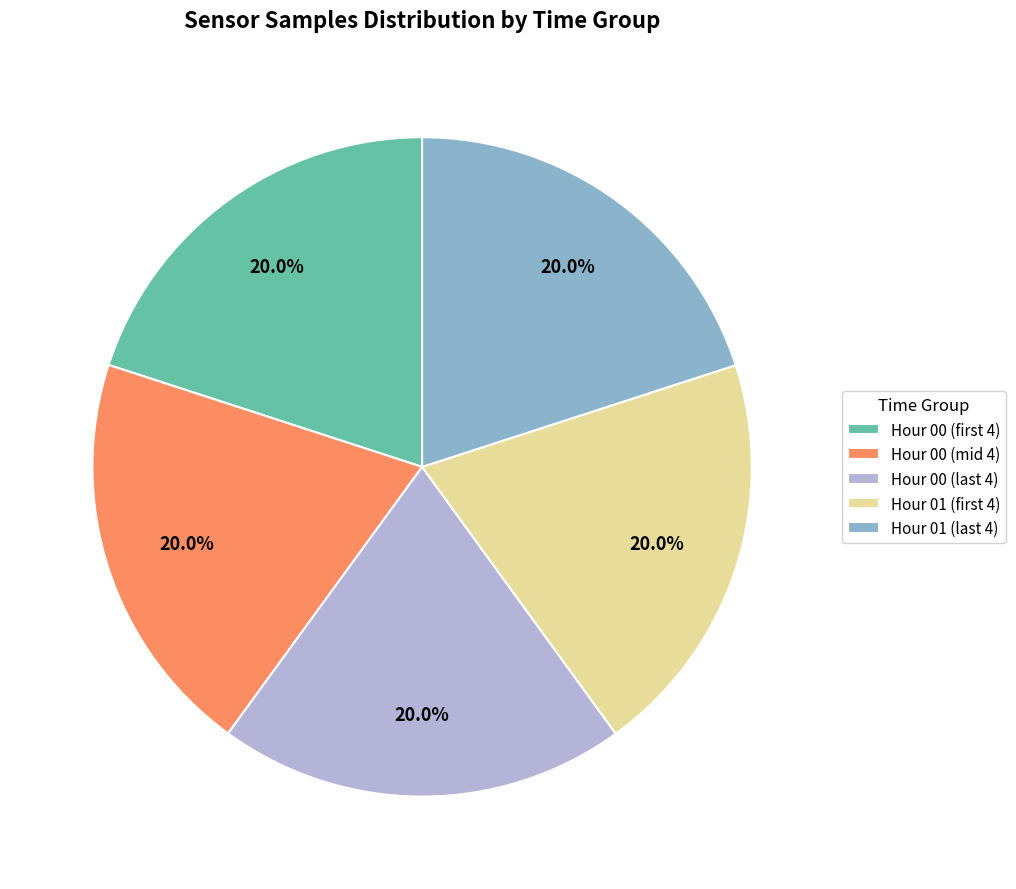

Is there a majority slice in this chart?

No